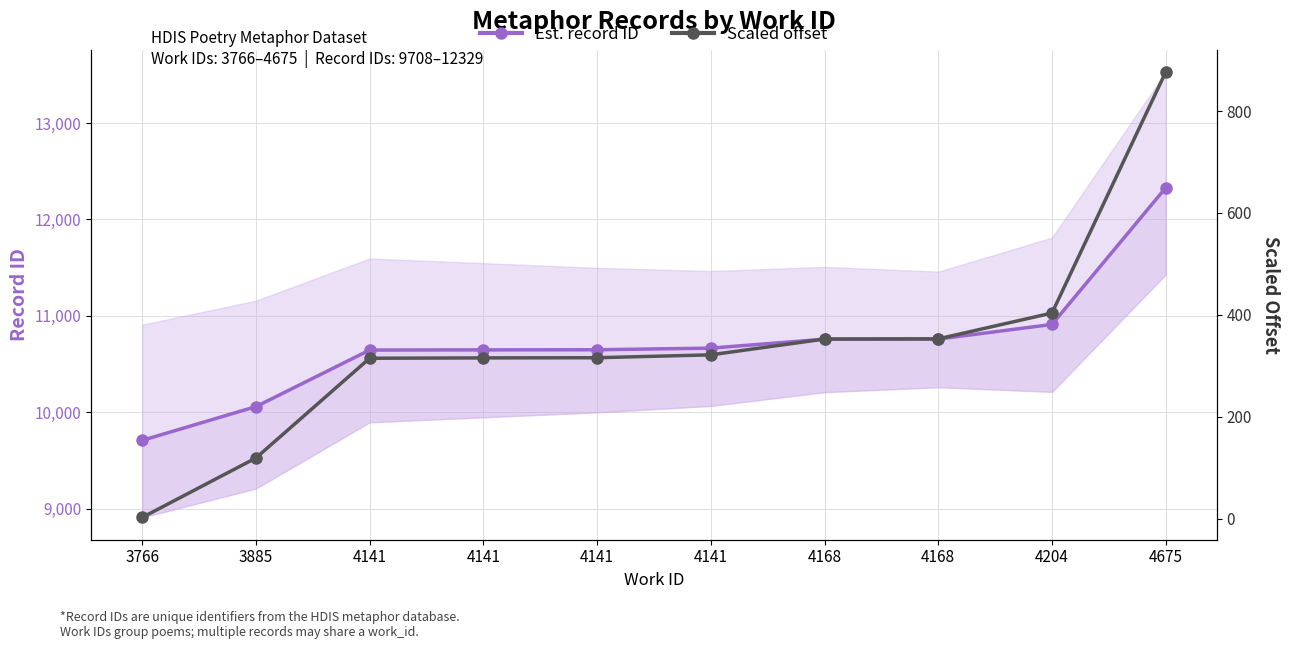

What is the difference between the maximum and second lowest values in the Est. record ID series?

2271.0